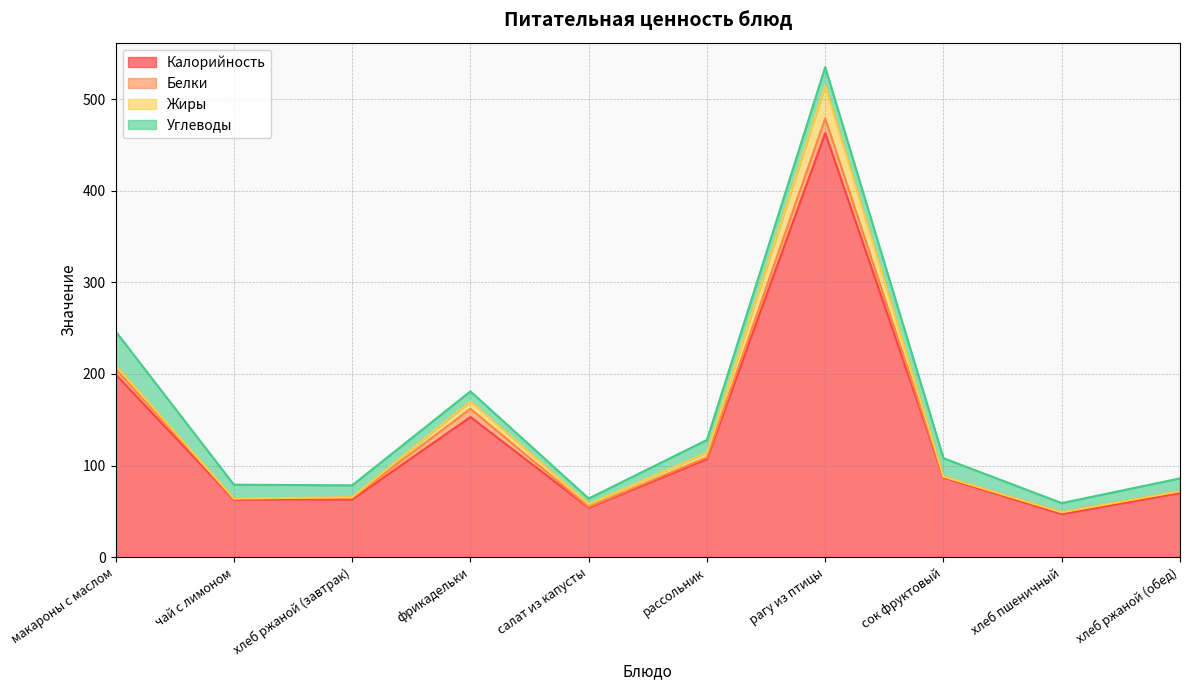

What is the approximate value of Углеводы at хлеб пшеничный?

10.0